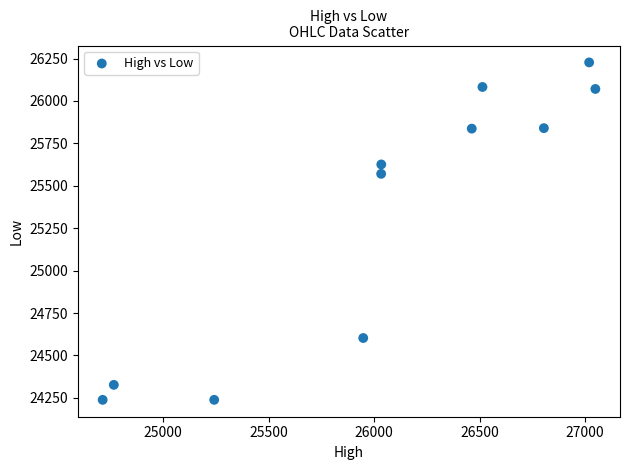

What Y value in the scatter plot is closest to 25232?

25570.6